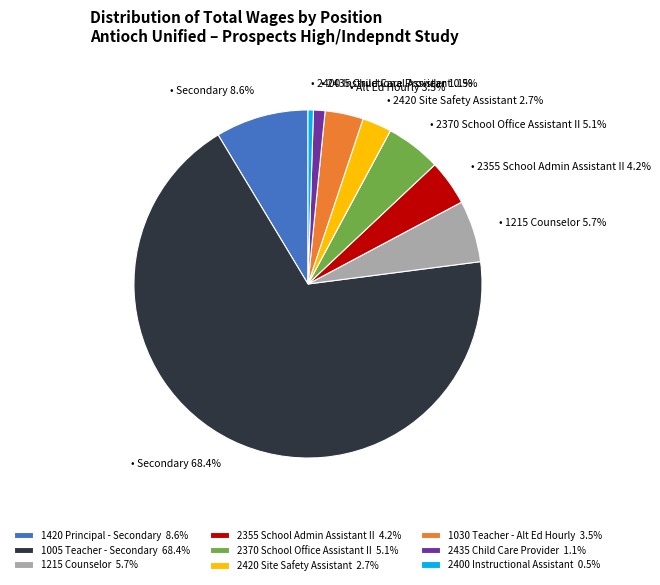

How many slices are in this pie chart?

9